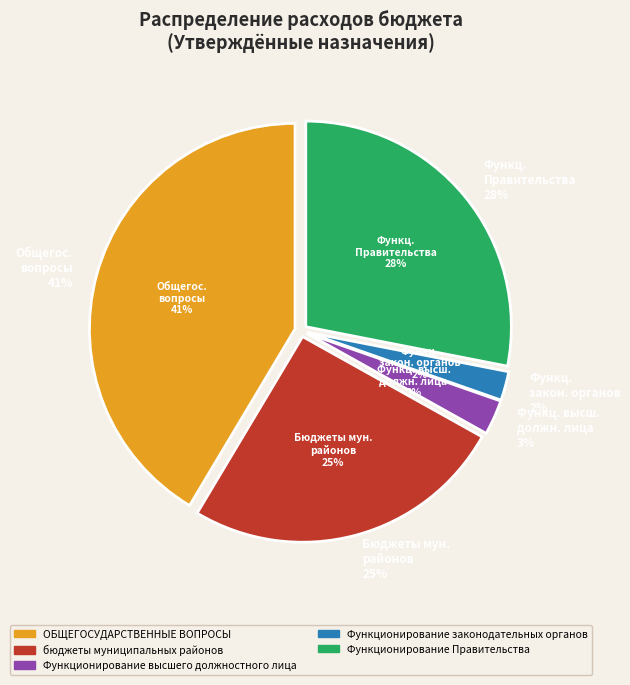

Which category has the smallest portion of the pie?

Функционирование законодательных органов